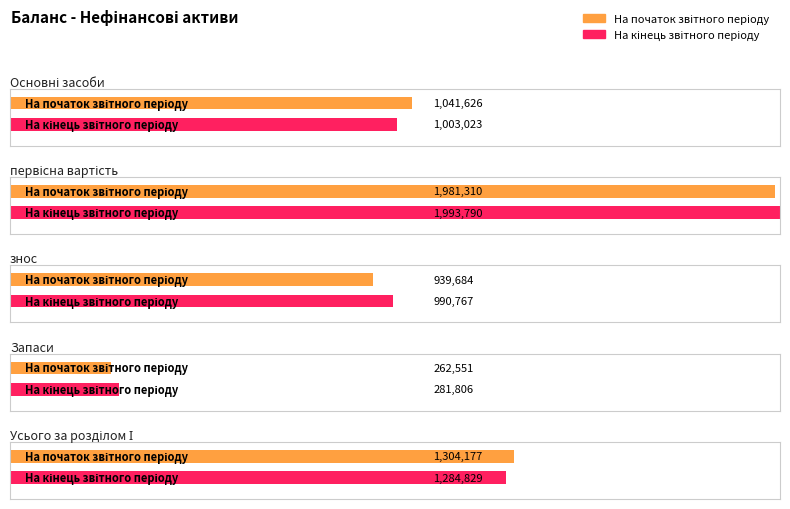

The На кінець звітного періоду series shows 1284829 at Усього за розділом І. True or false?

True